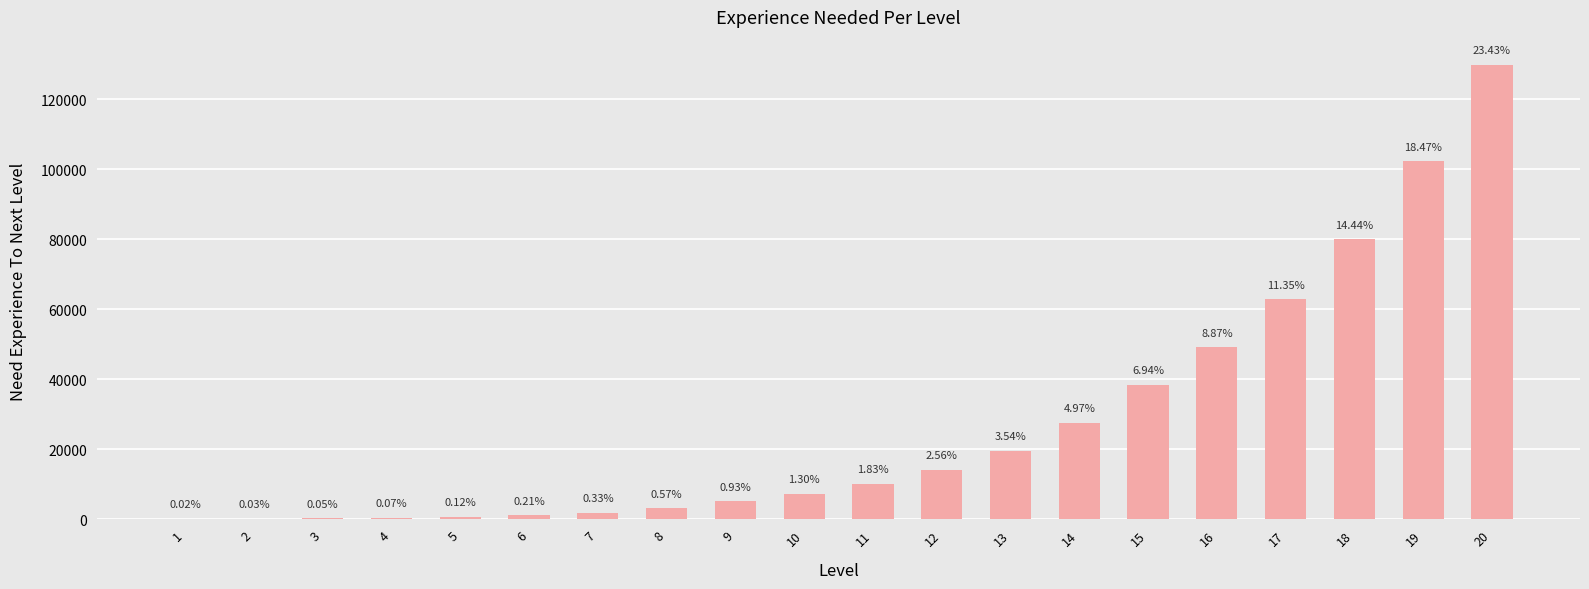

Are the bars horizontal?

No